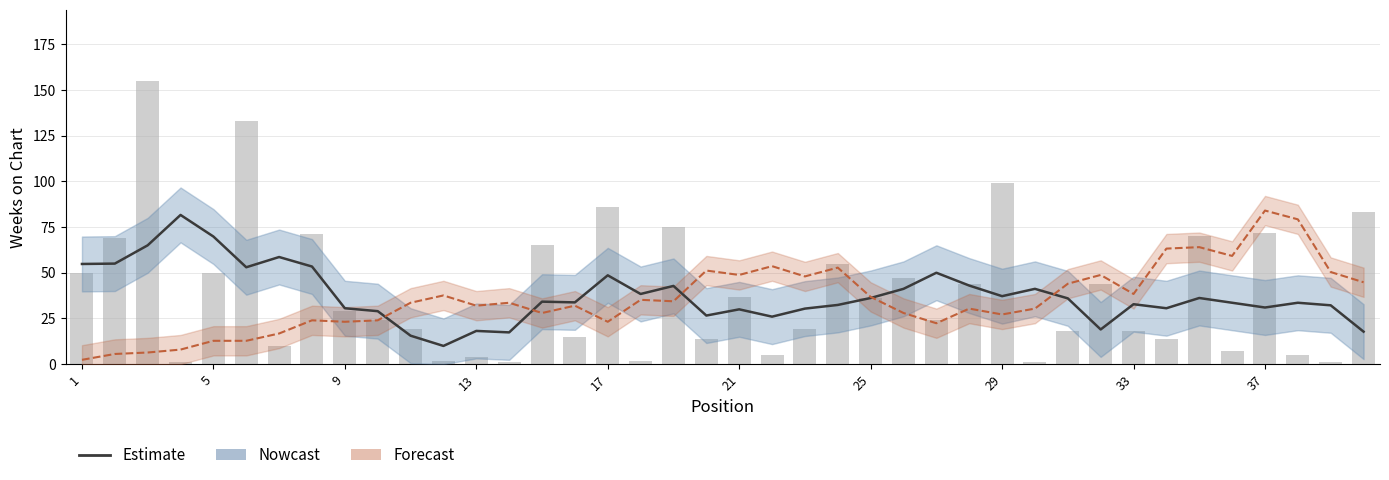

Is it true that Estimate equals 7.9 at 34?

False